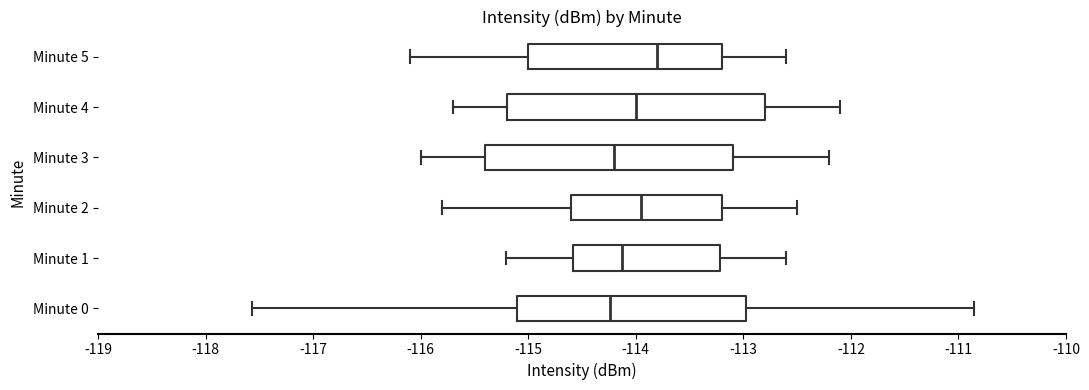

Reading bottom to top, read every box against the x-axis: the position of its median line, the range the box covers, and the ends of its whiskers. The values are not printed on the chart, so give them approximately, as read against the axis.

Minute 0: median -114.2, box -115.1 to -113.0, whiskers -117.6 to -110.9
Minute 1: median -114.1, box -114.6 to -113.2, whiskers -115.2 to -112.6
Minute 2: median -113.9, box -114.6 to -113.2, whiskers -115.8 to -112.5
Minute 3: median -114.2, box -115.4 to -113.1, whiskers -116.0 to -112.2
Minute 4: median -114.0, box -115.2 to -112.8, whiskers -115.7 to -112.1
Minute 5: median -113.8, box -115.0 to -113.2, whiskers -116.1 to -112.6